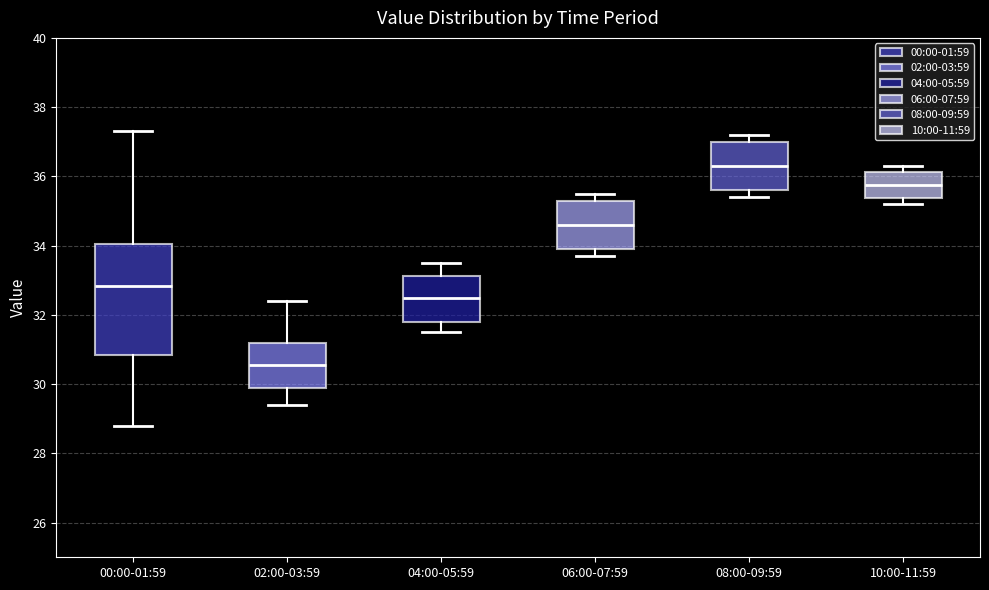

Where is the lower edge of the box for 10:00-11:59 on the y-axis? The values are not printed on the chart, so give them approximately, as read against the axis.

35.4